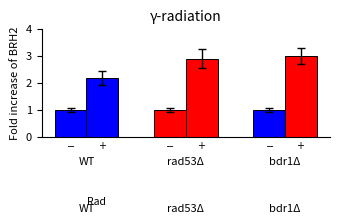

Reading left to right, transcribe all the data shown in this chart.

minus_rad: East Coast=1.0	Port Phillip=1.0	Bass Strait=1.0
plus_rad: East Coast=2.2	Port Phillip=2.9	Bass Strait=3.0